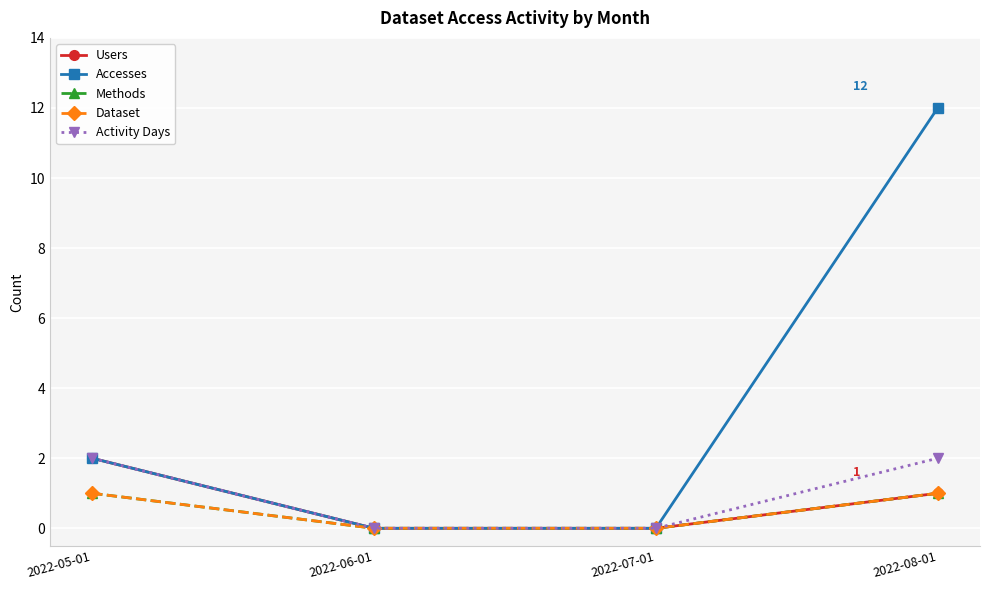

What is the value of the Accesses point at the 4th from the left?

12